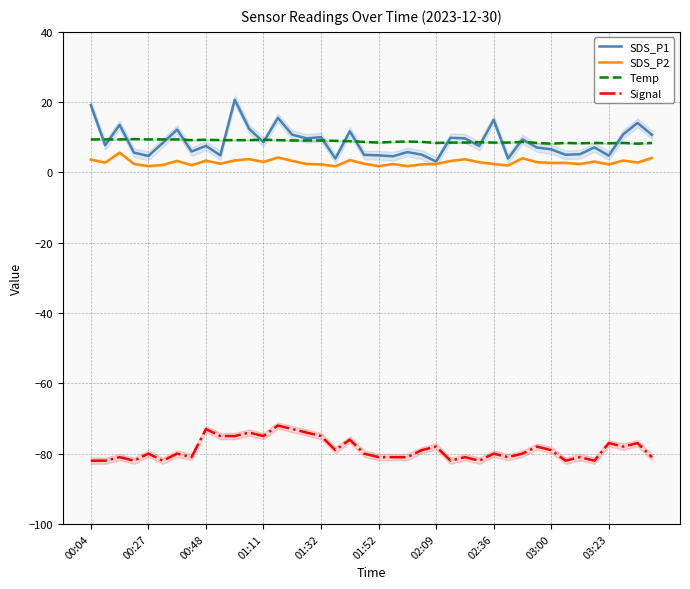

Read the SDS_P1 value at 23.

5.1